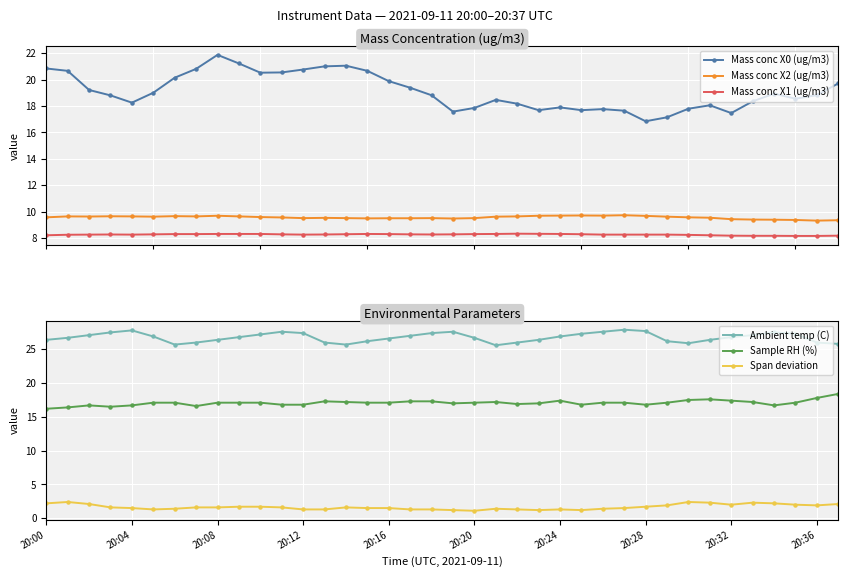

True or false: Mass conc X1 (ug/m3) and Mass conc X2 (ug/m3) intersect in this chart.

False